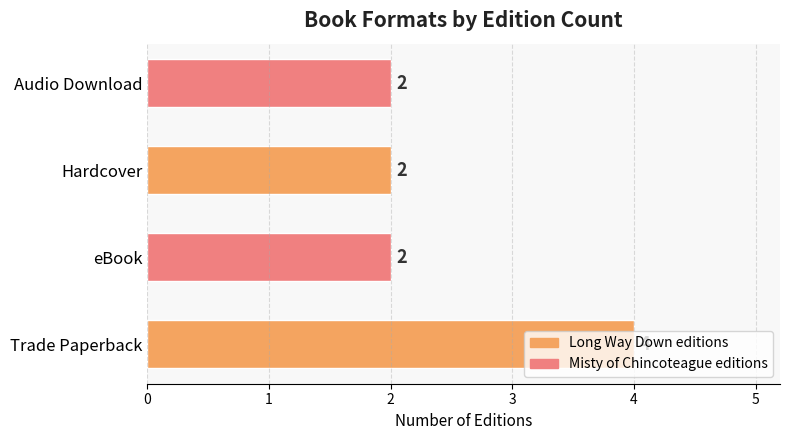

Is it true that the value at Trade Paperback is 2?

False